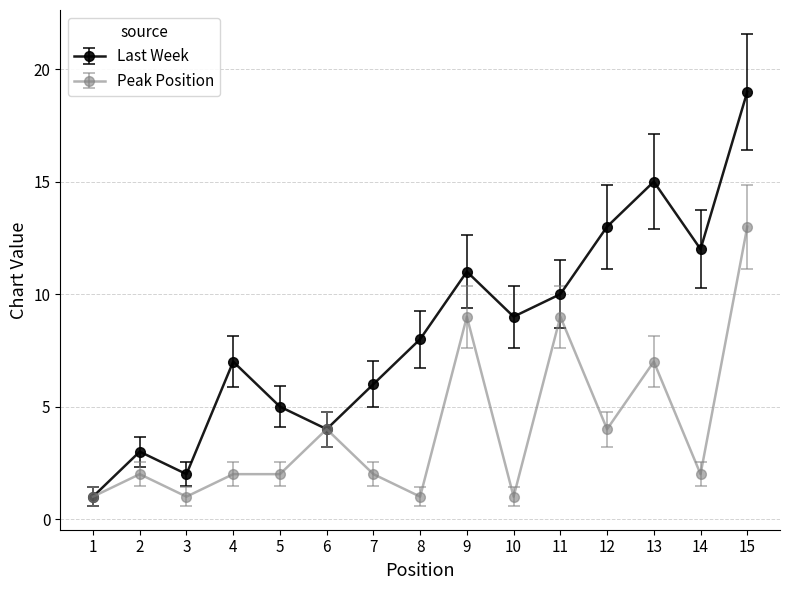

How many distinct data groups are displayed?

2